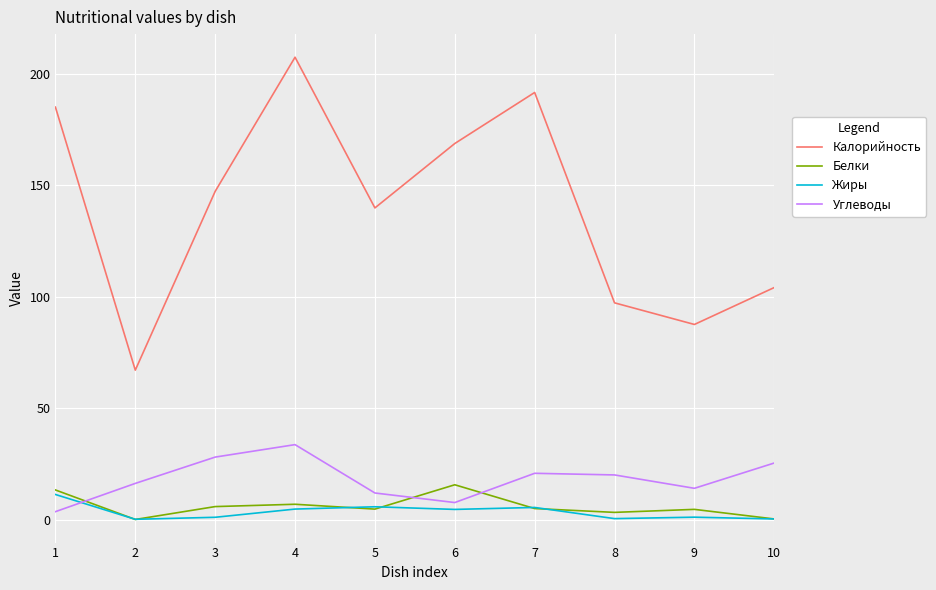

Which series has the largest range (max minus min)?

Калорийность